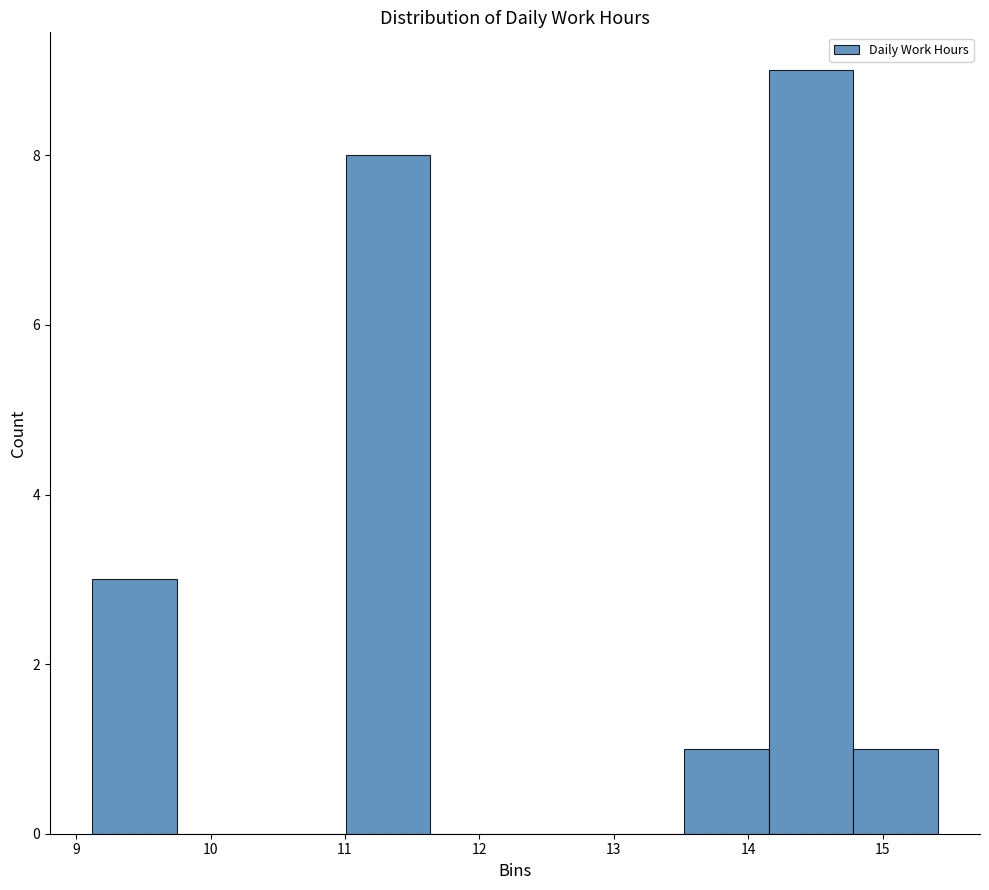

Reading left to right, list every bar in this chart as the range it spans on the x-axis followed by its height. Neither the bar edges nor the heights are printed on the chart, so give them approximately, as read against the axes.

9.1 to 9.7: 3
9.7 to 10.4: 0
10.4 to 11.0: 0
11.0 to 11.6: 8
11.6 to 12.3: 0
12.3 to 12.9: 0
12.9 to 13.5: 0
13.5 to 14.2: 1
14.2 to 14.8: 9
14.8 to 15.4: 1